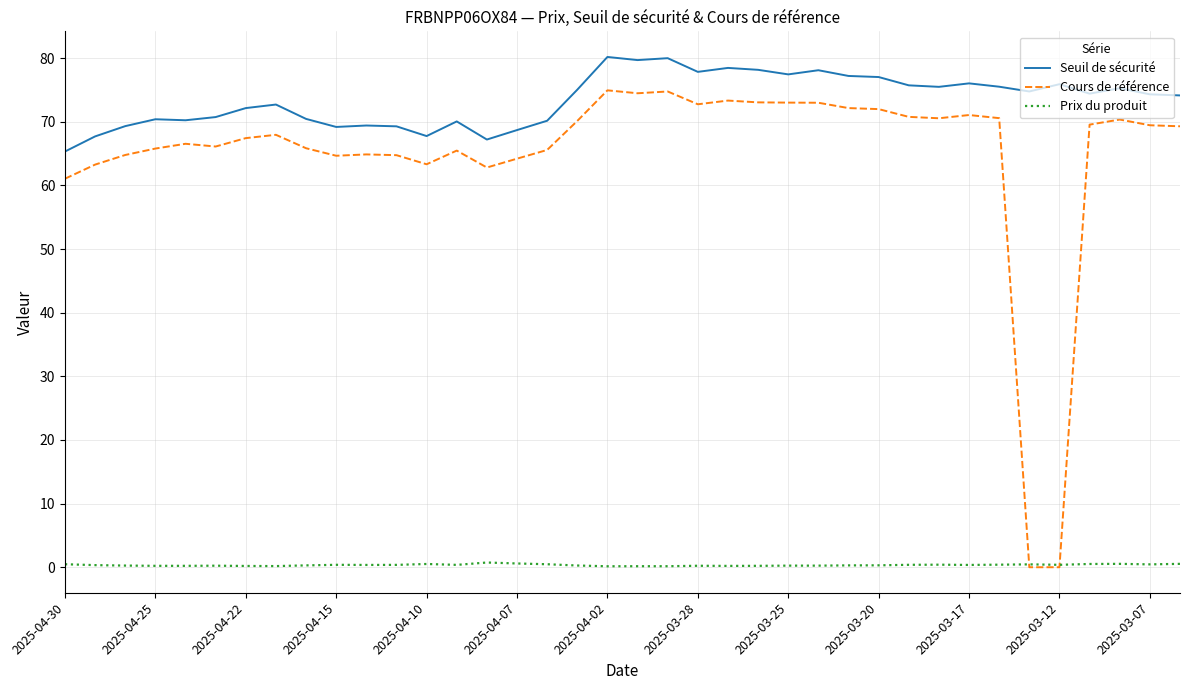

True or false: Prix du produit and Seuil de sécurité intersect in this chart.

False